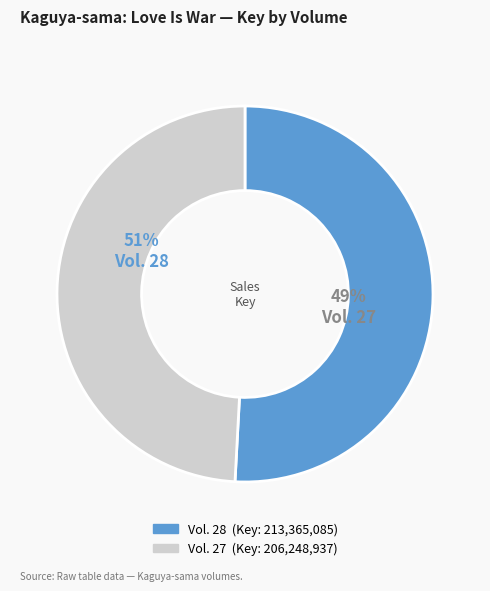

Which has a higher value, Vol. 28 or Vol. 27?

Vol. 28